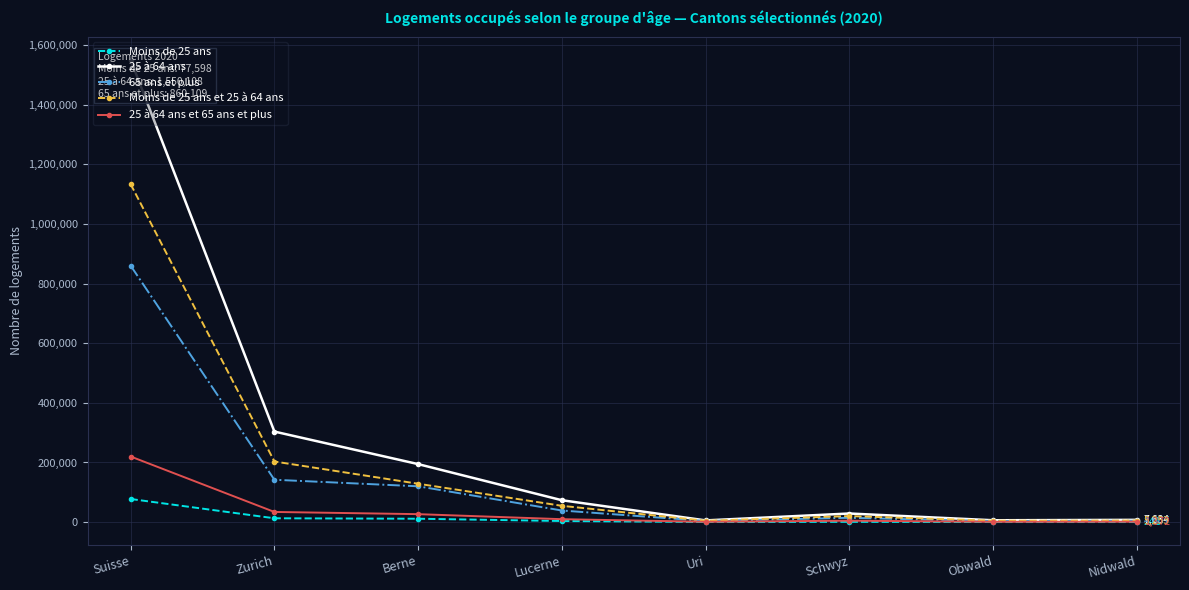

How many data points in Moins de 25 ans et 25 à 64 ans are less than 54680?

4